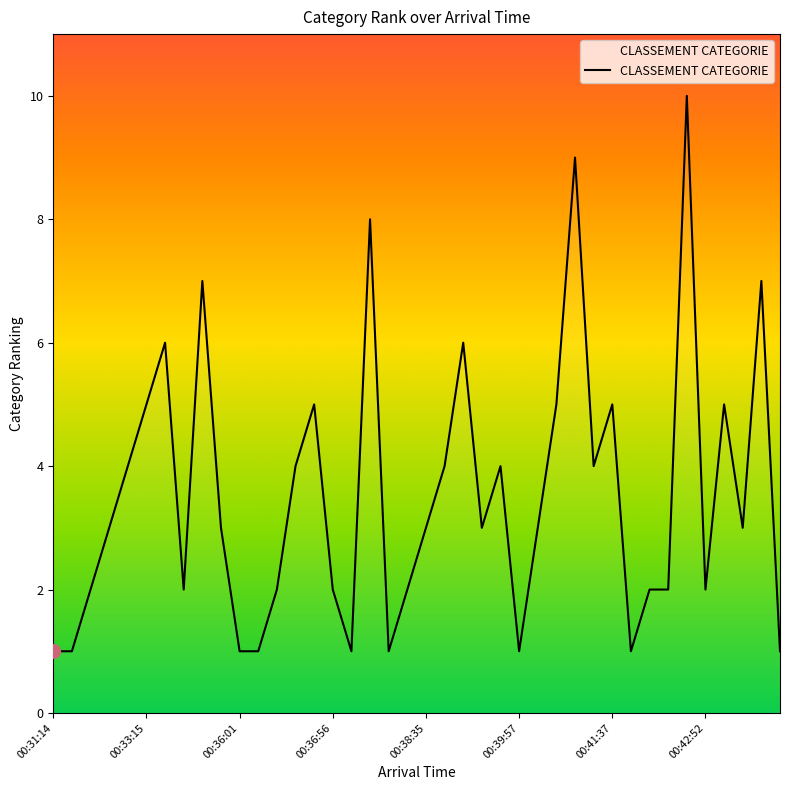

What is the sum of all values?

141